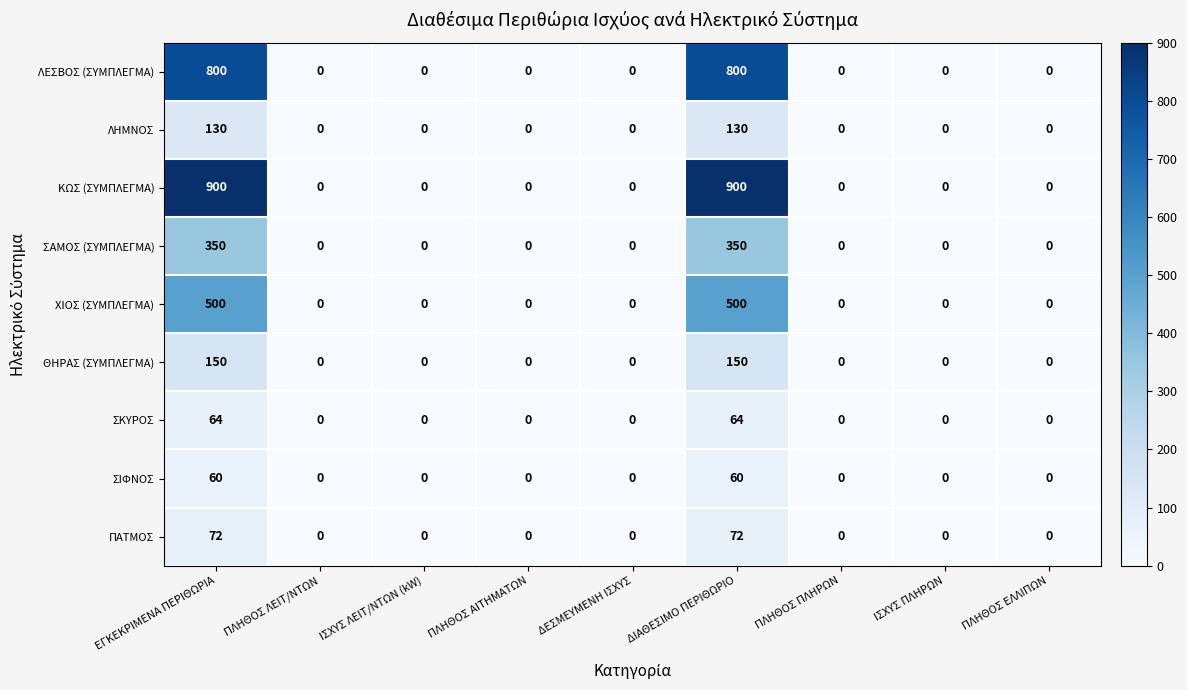

What is the sum of all ΣΙΦΝΟΣ values?

120